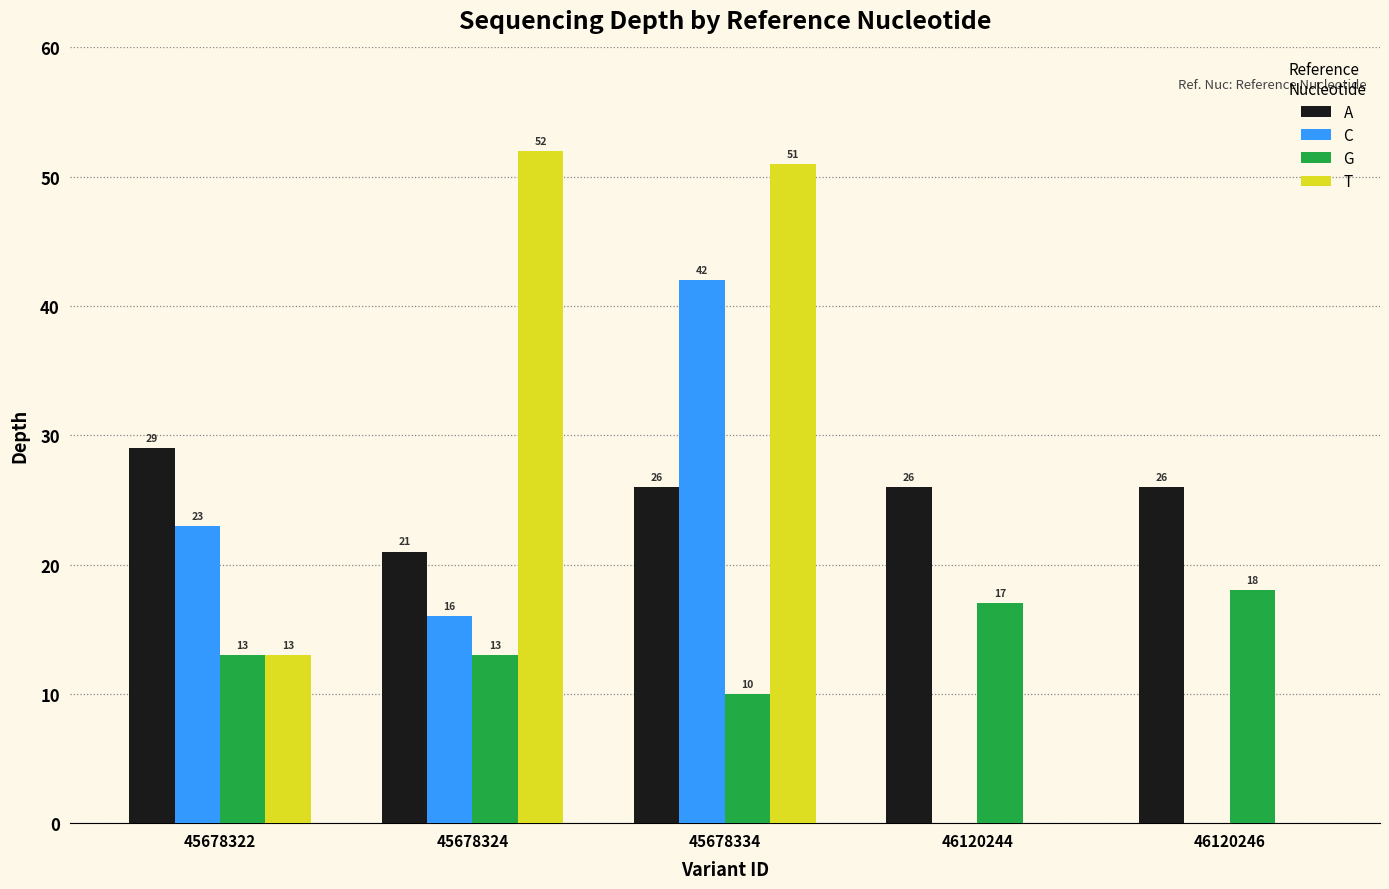

What is the maximum value shown in the chart?

52